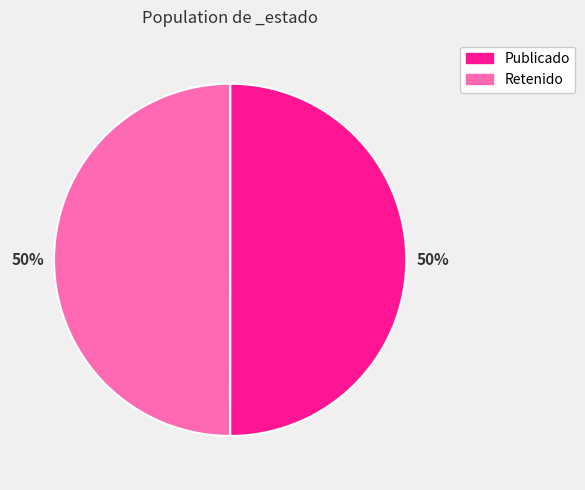

To the nearest percent, what is the average slice percentage?

50%